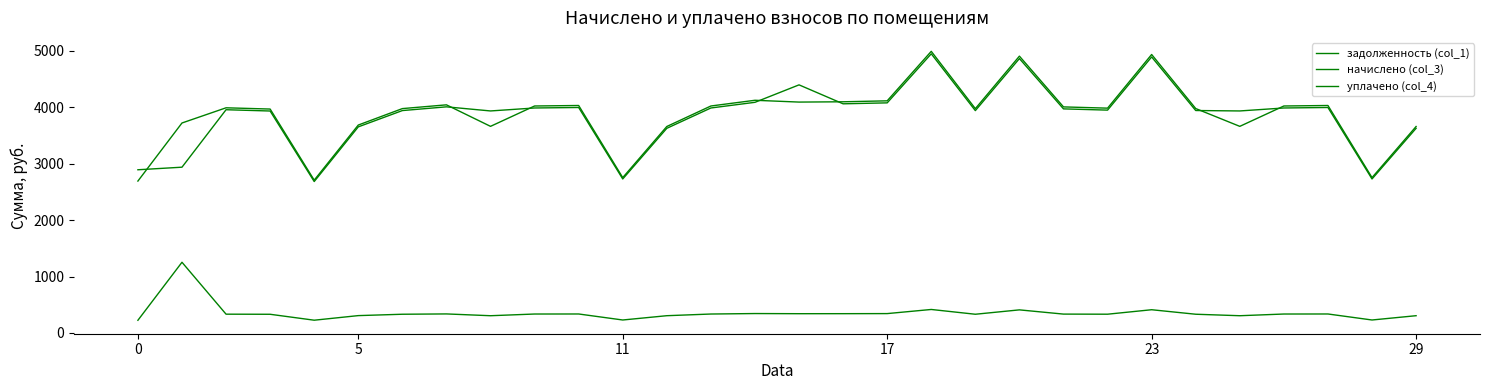

How many lines are shown in the chart?

3